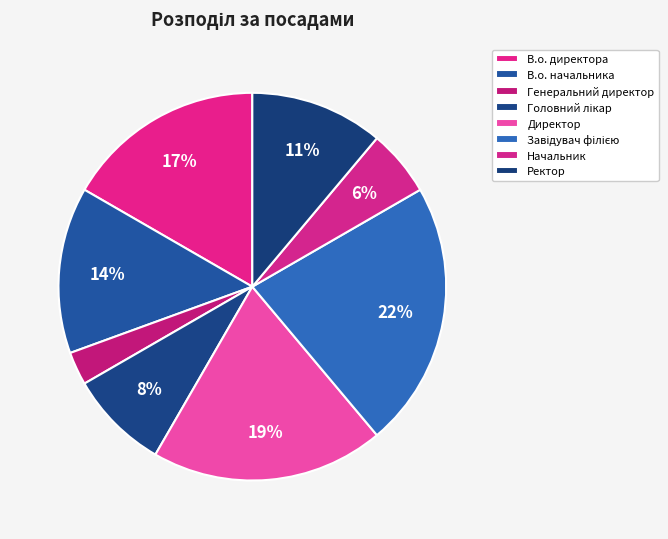

What is the smallest slice in the pie chart?

Генеральний директор